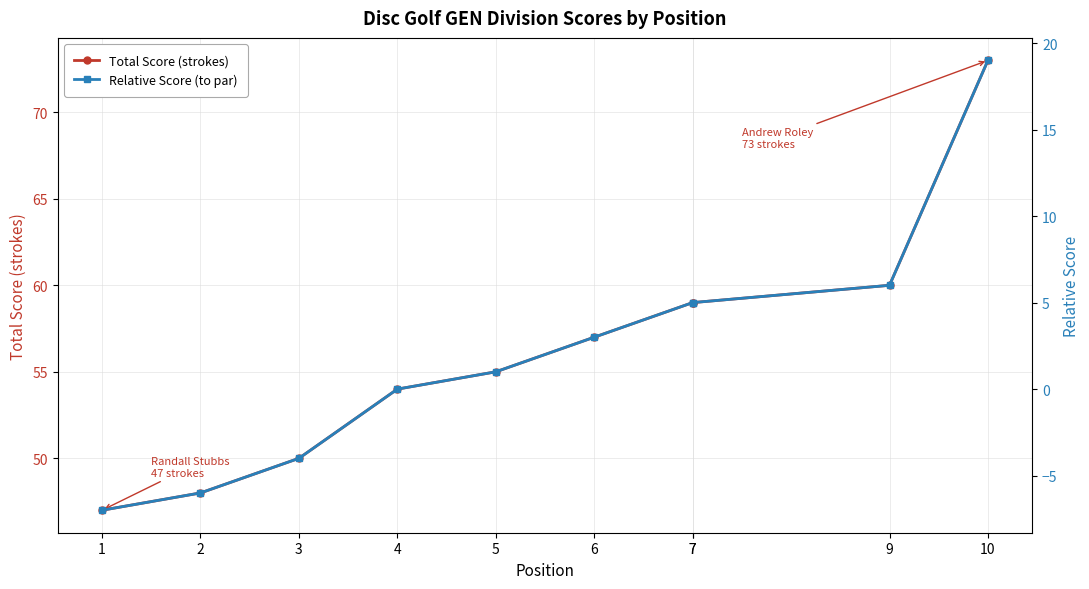

How many values in Relative Score (to par) are below zero?

3